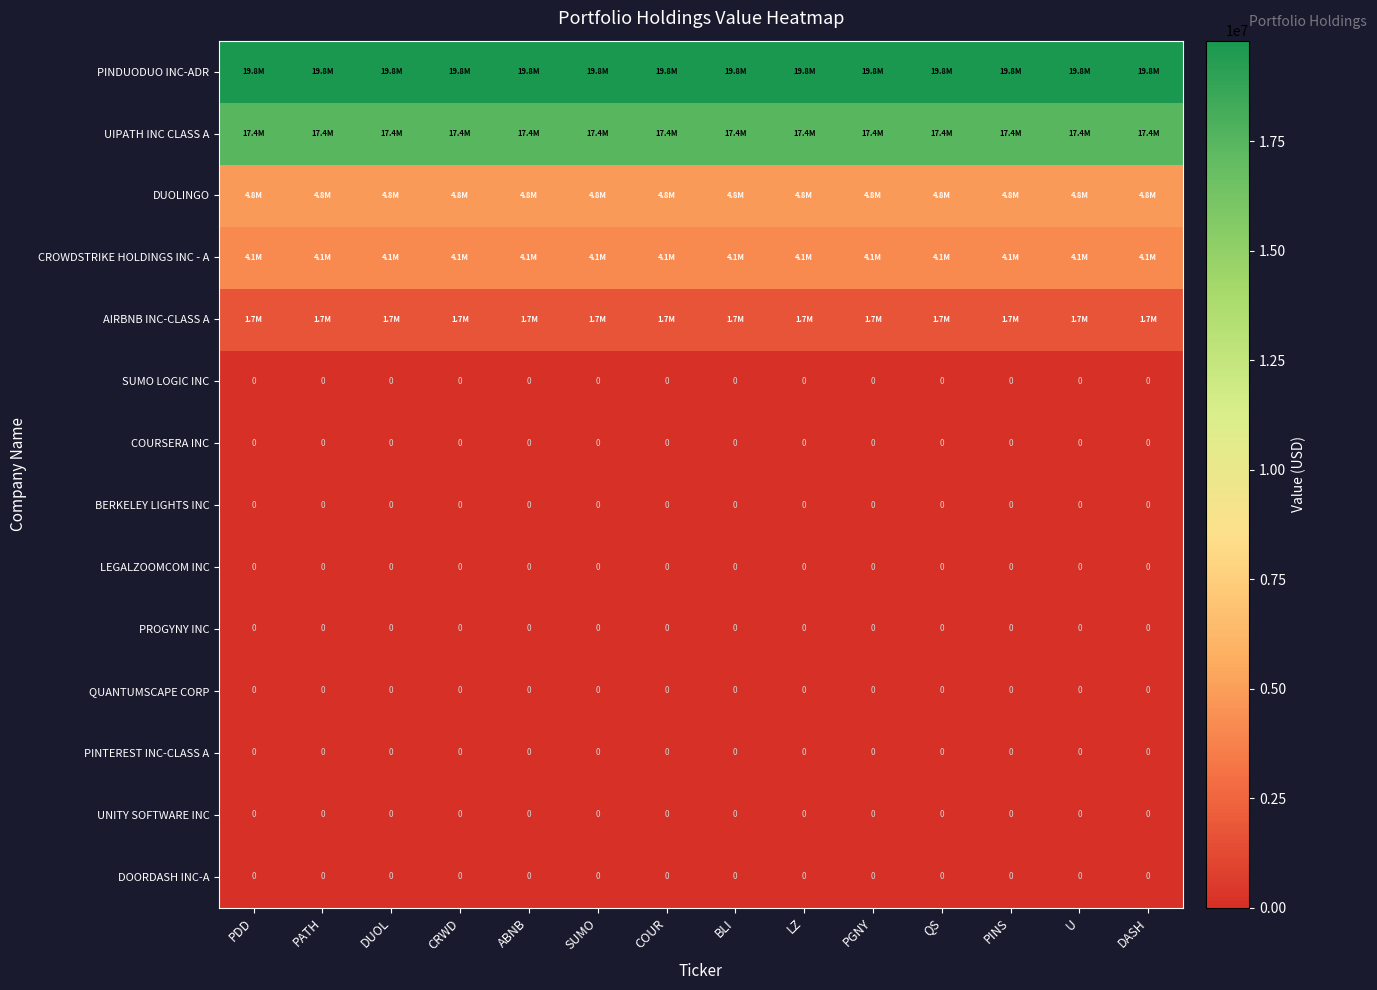

Is it true that COURSERA INC equals 0 at PATH?

True